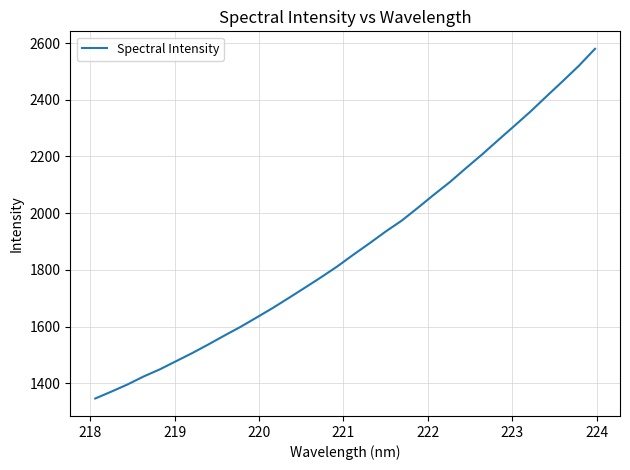

What is the maximum value shown in the chart?

2579.6